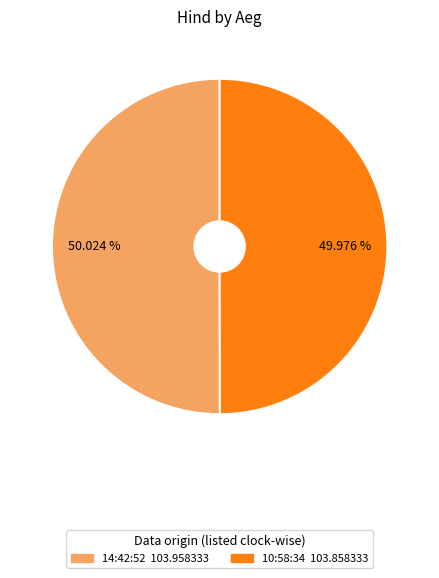

What percentage do 14:42:52 and 10:58:34 together represent?

100.0%